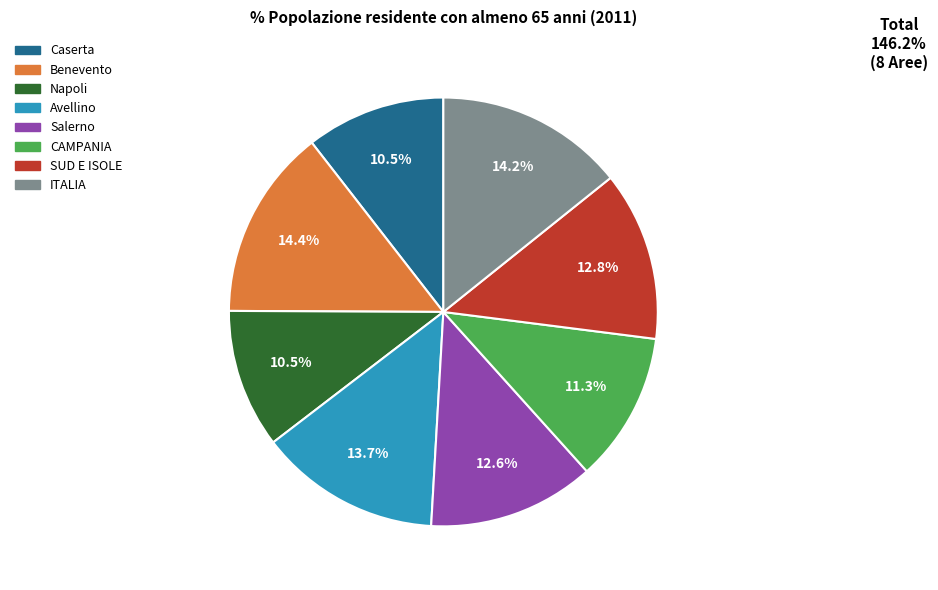

Does Napoli represent more than half of the total?

No